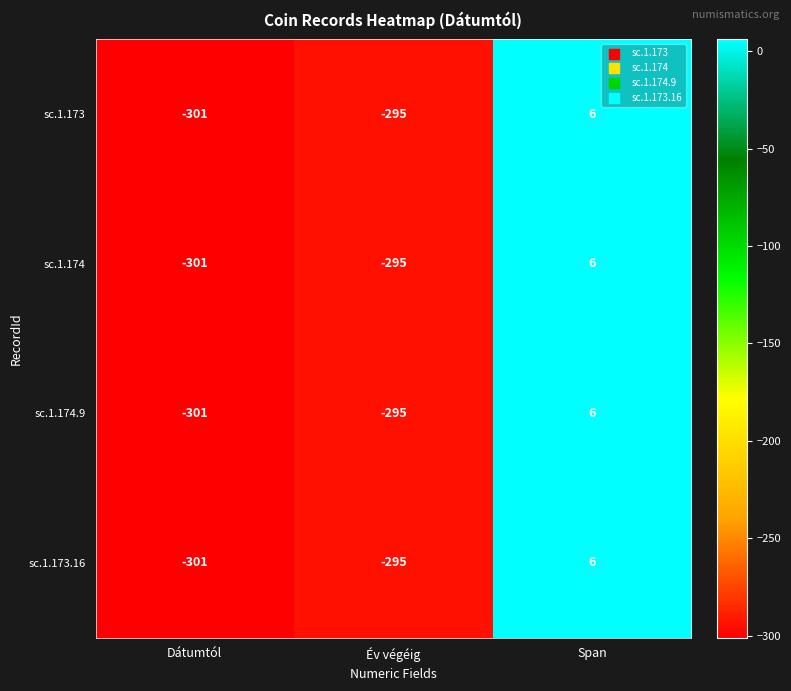

Read the sc.1.174.9 value at Dátumtól.

-301